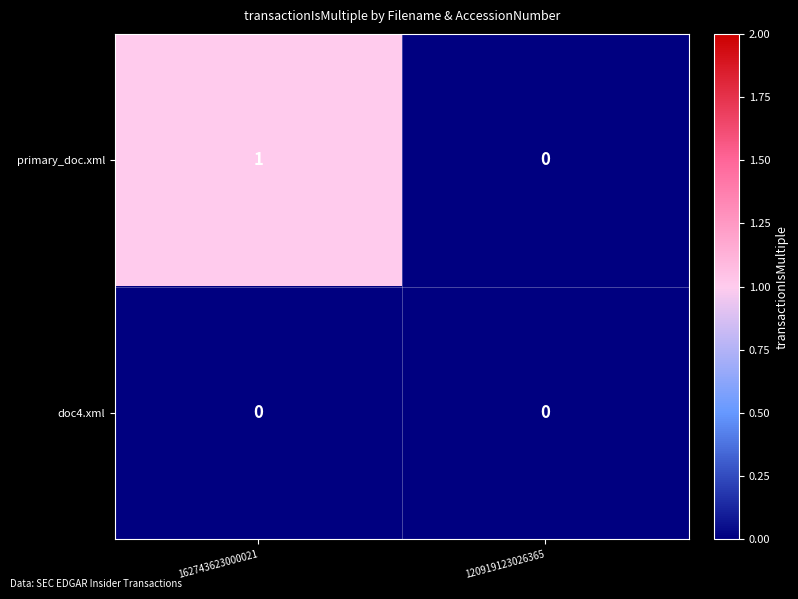

Where is primary_doc.xml nearest to the value 0?

120919123026365